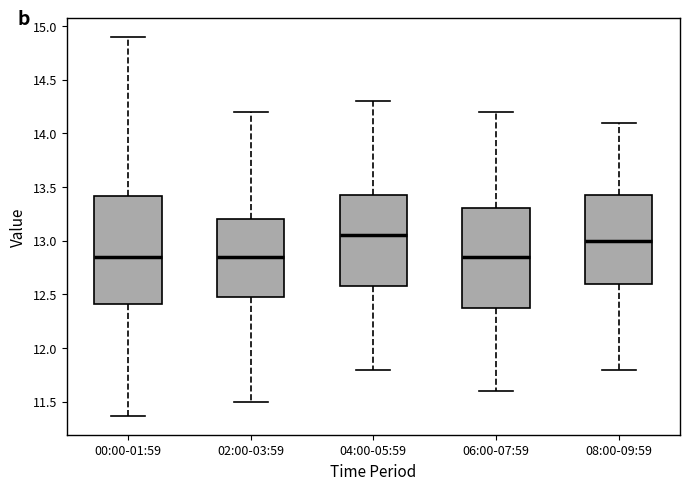

Which box has the highest median line?

04:00-05:59